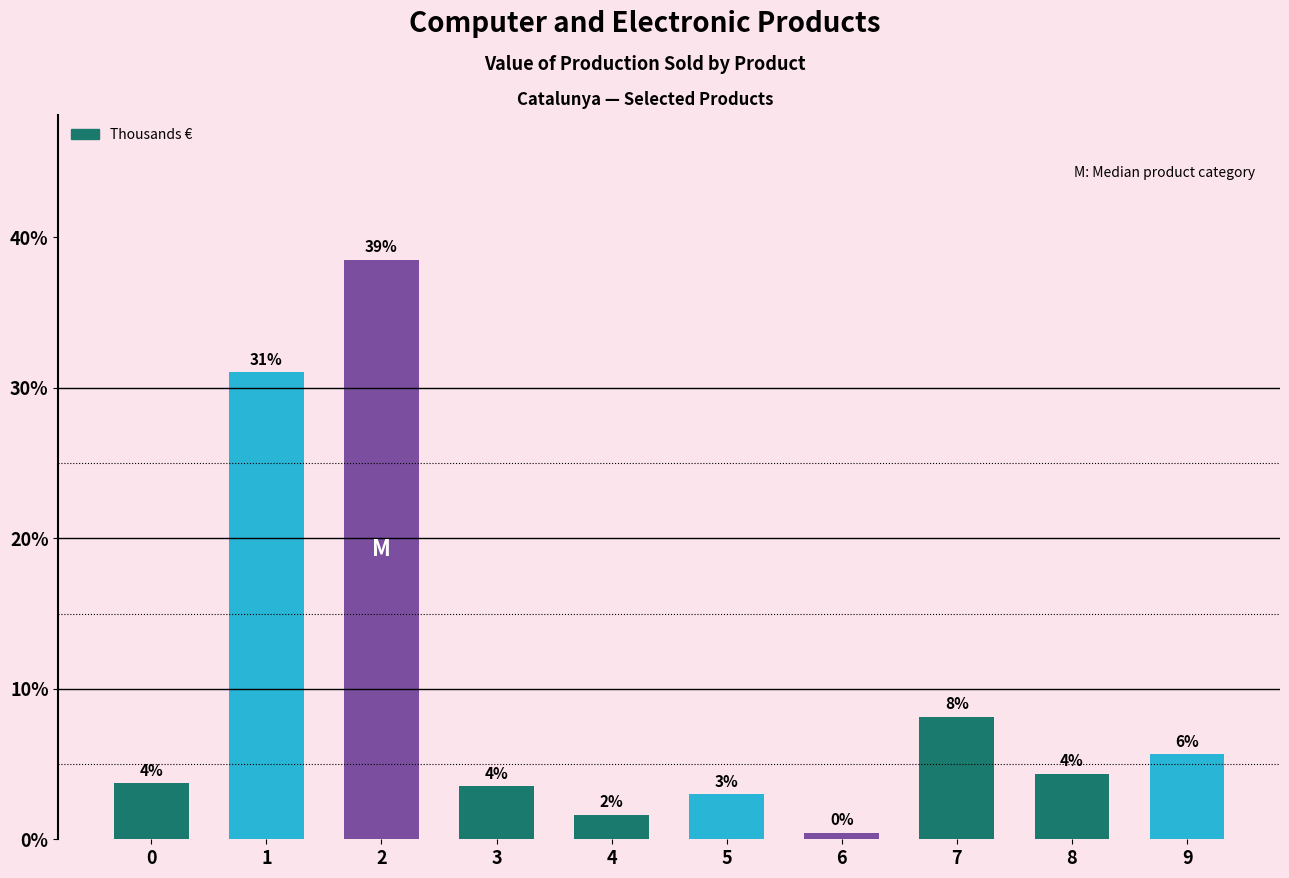

Is it true that the value at 3 is 3.5?

True